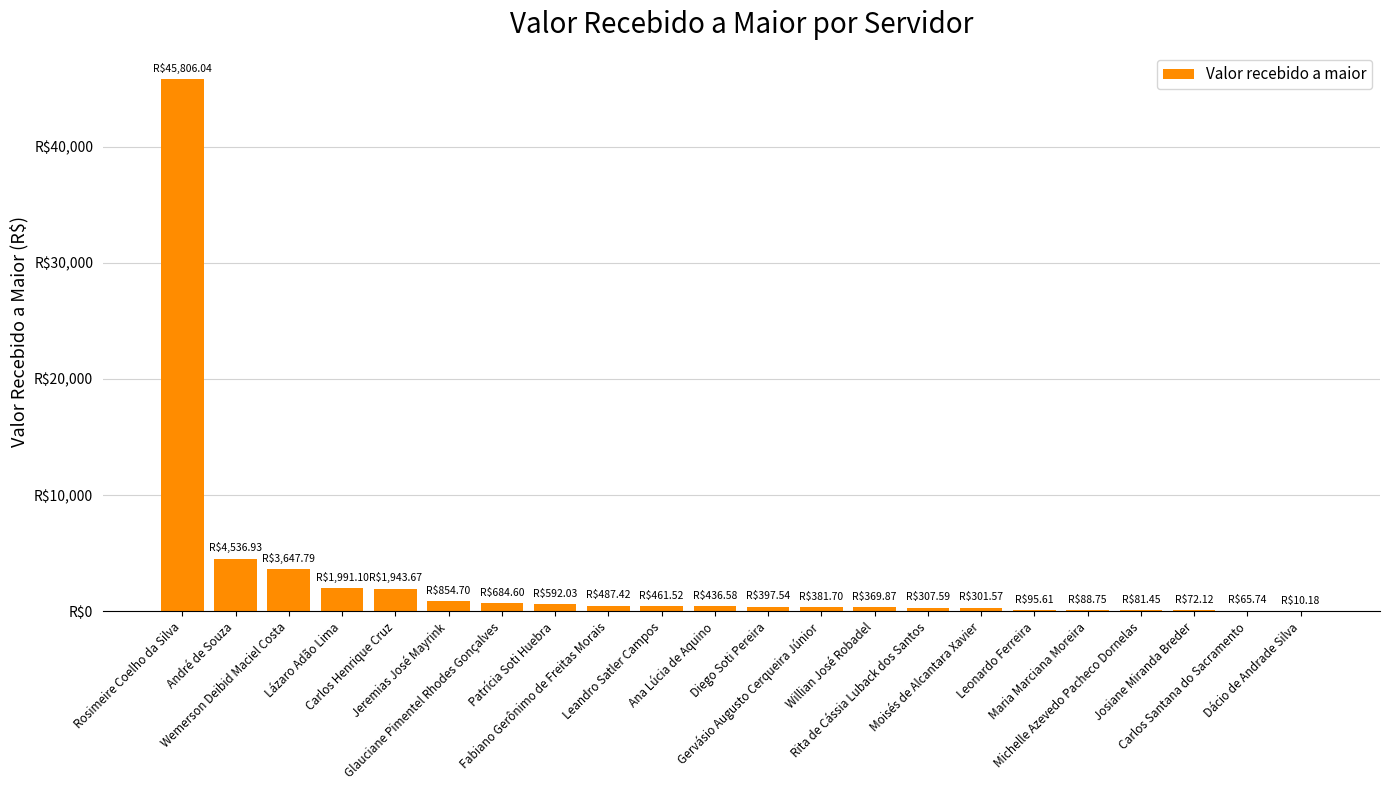

What is the change in value from Rosimeire Coelho da Silva to Lázaro Adão Lima?

-43814.9